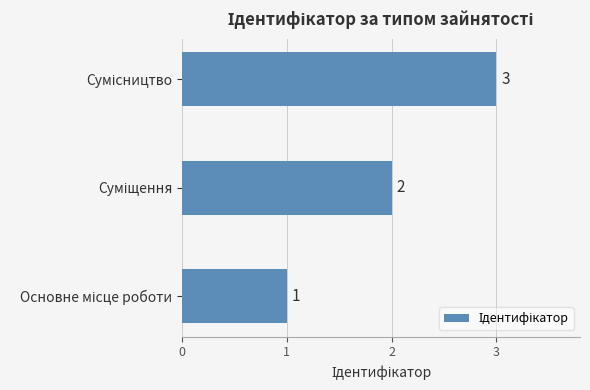

How many values are below 2?

1